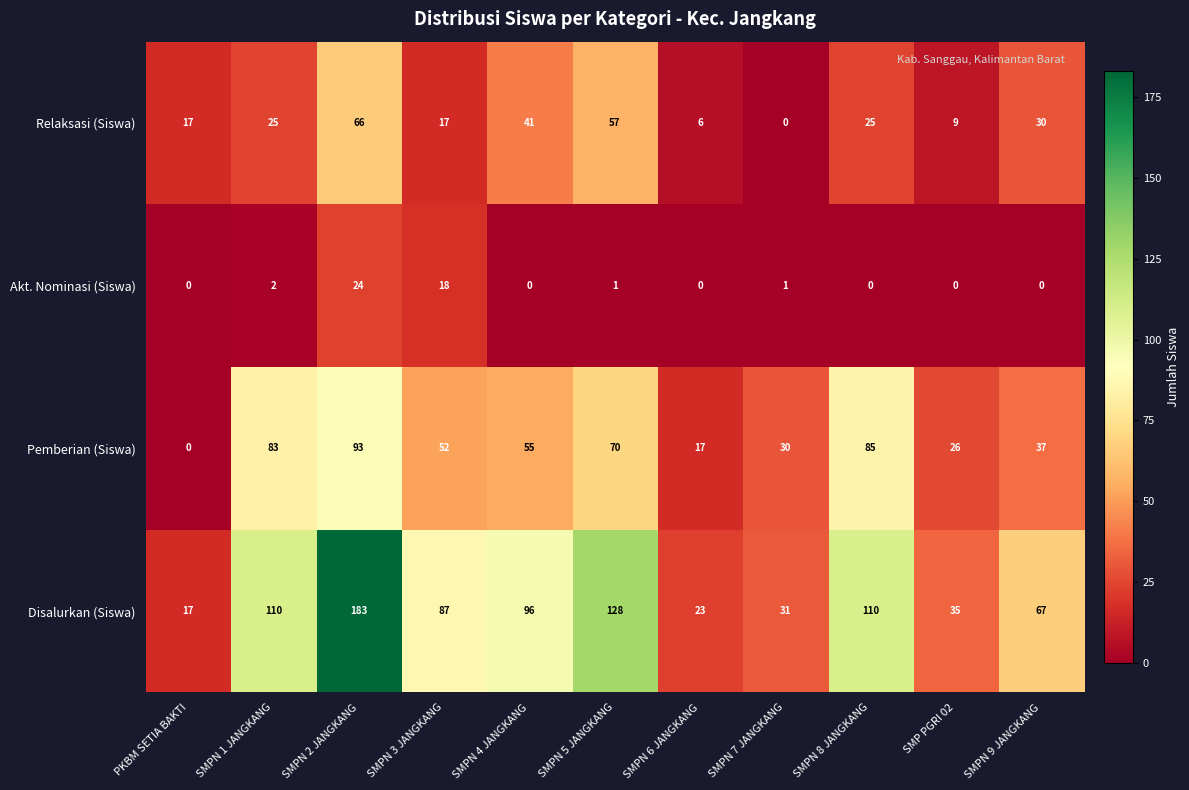

What is the sum of the Pemberian (Siswa) values at SMPN 8 JANGKANG and SMPN 5 JANGKANG?

155